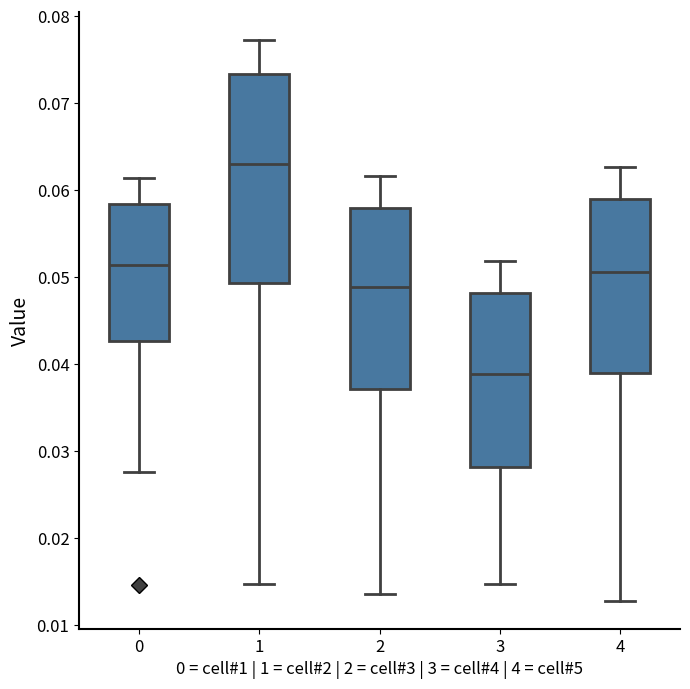

Where is the lower edge of the box at x = 2 on the y-axis? The values are not printed on the chart, so give them approximately, as read against the axis.

0.037